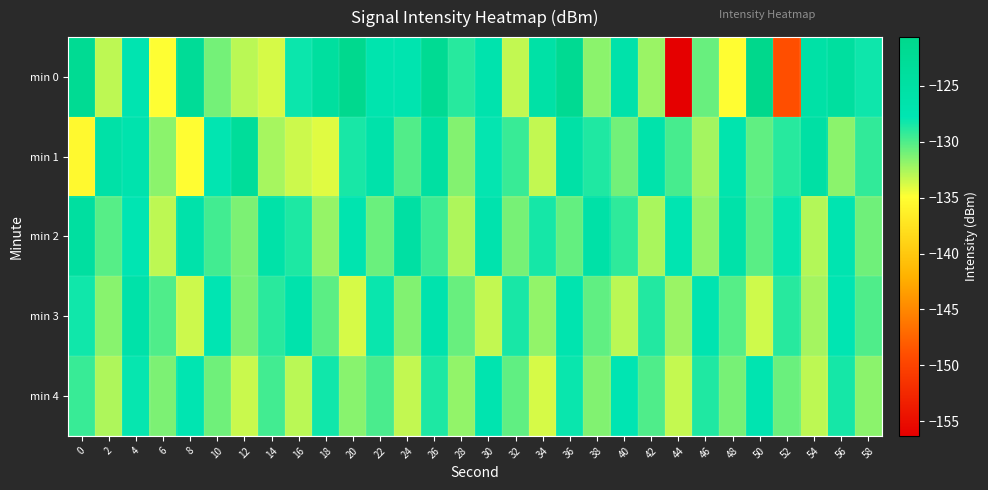

At 36, list the series in order from smallest to largest.

min 2, min 4, min 3, min 1, min 0